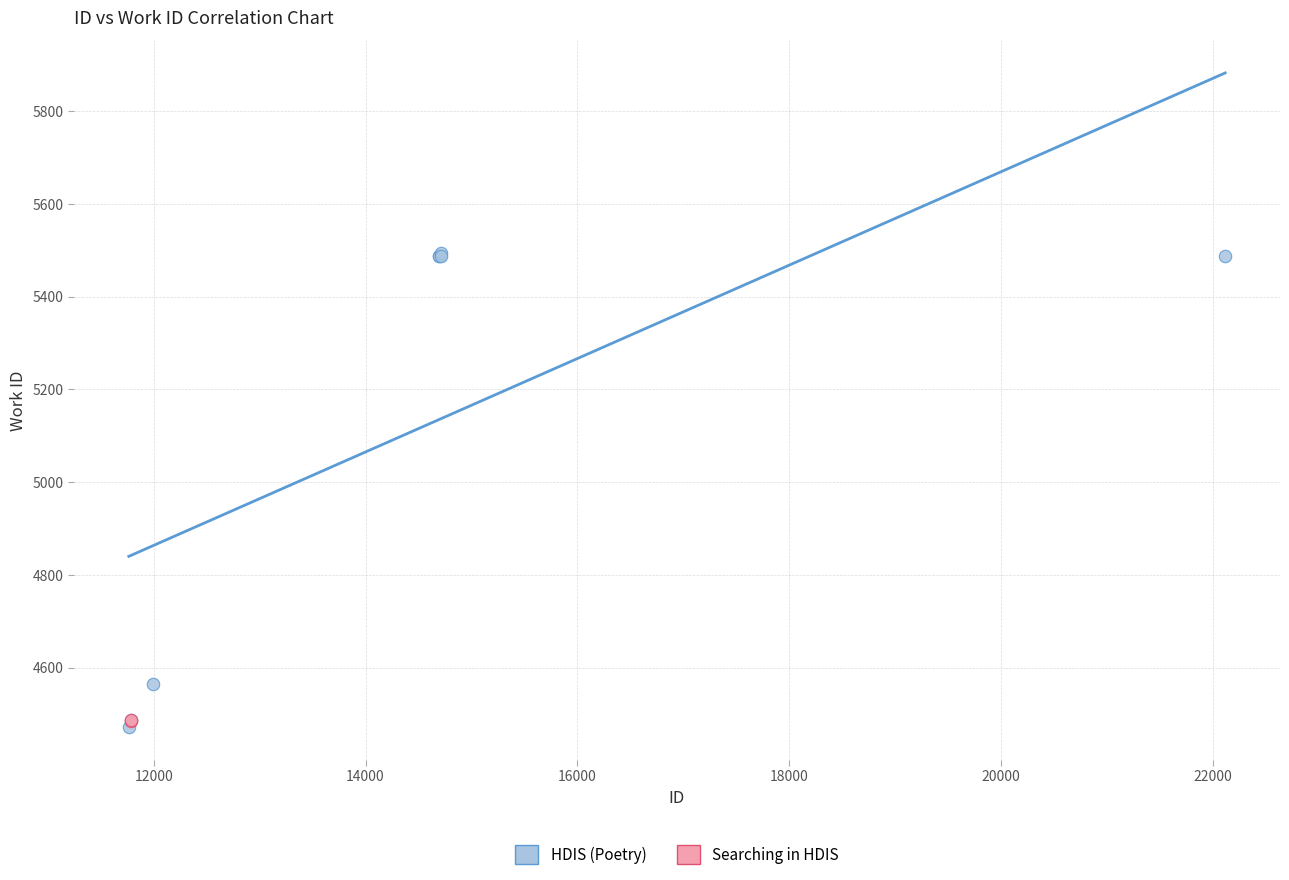

What are all the series names shown in the legend?

HDIS (Poetry), Searching in HDIS